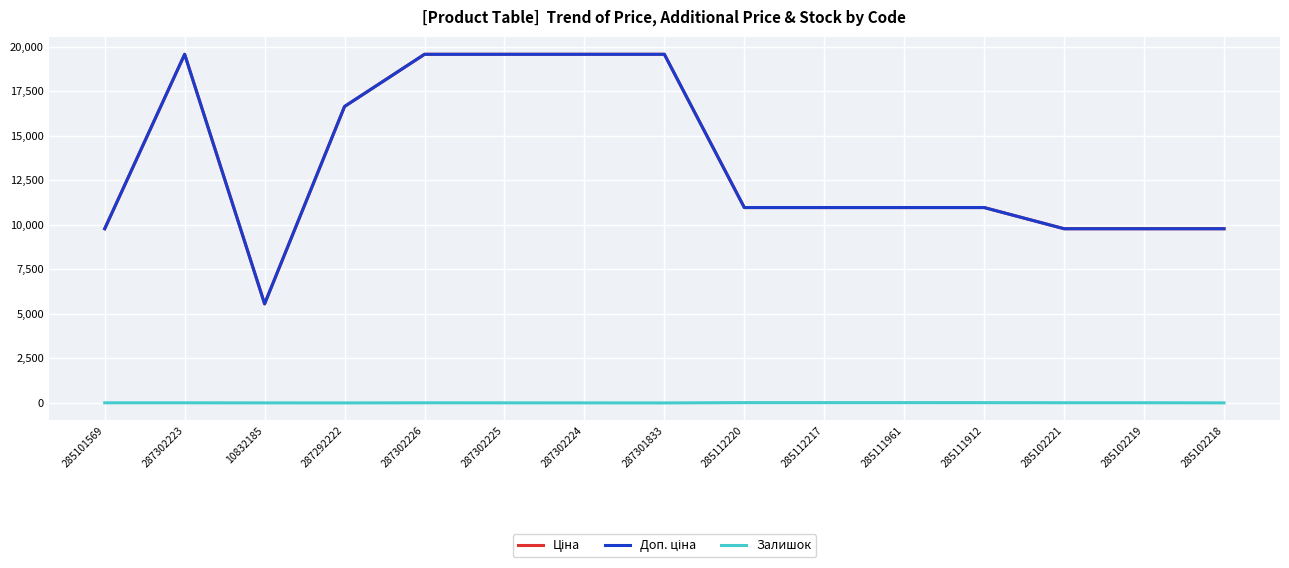

Reading left to right, list all the values displayed in this chart.

Ціна: 9775.5	19564.9	5560.3	16636.8	19564.9	19564.9	19564.9	19564.9	10964.4	10964.4	10964.4	10964.4	9775.5	9775.5	9775.5
Доп. ціна: 9775.5	19564.9	5560.3	16636.8	19564.9	19564.9	19564.9	19564.9	10964.4	10964.4	10964.4	10964.4	9775.5	9775.5	9775.5
Залишок: 7.0	7.0	3.0	1.0	7.0	5.0	3.0	0.0	17.0	17.0	17.0	15.0	11.0	11.0	3.0